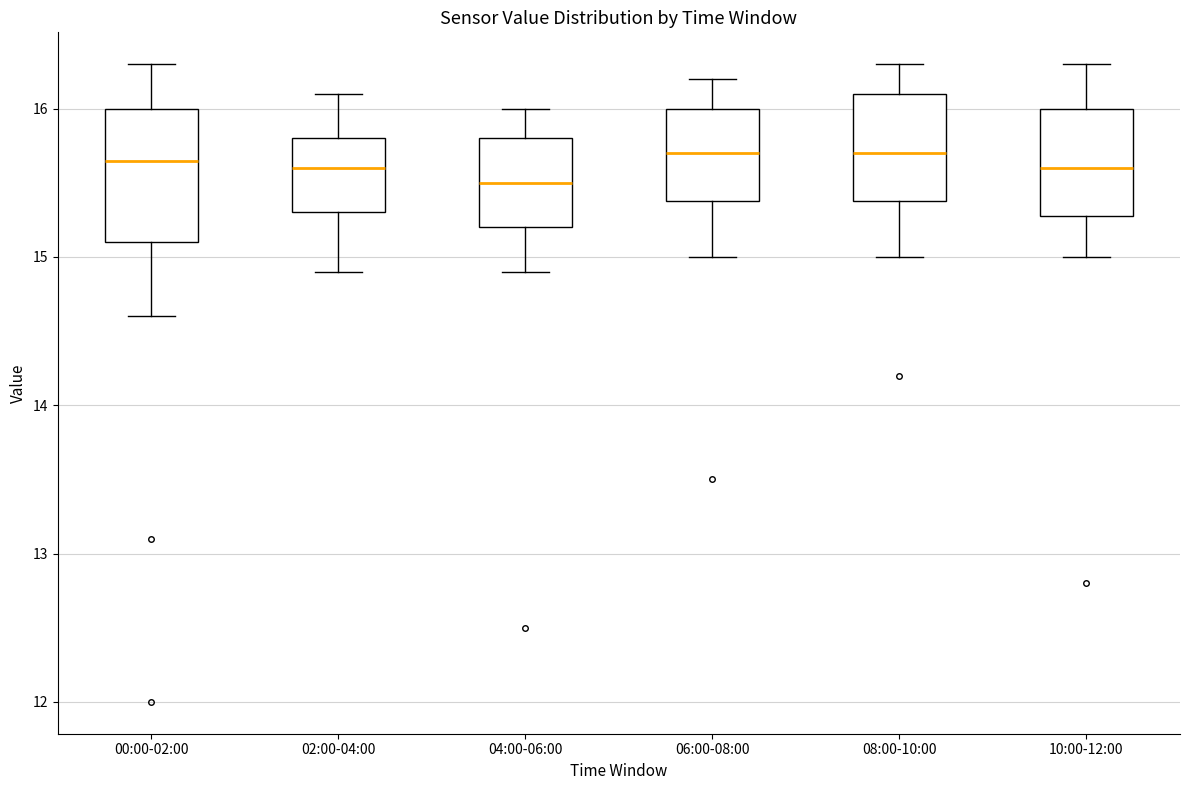

Reading left to right, read every box against the y-axis: the position of its median line, the range the box covers, and the ends of its whiskers. The values are not printed on the chart, so give them approximately, as read against the axis.

00:00-02:00: median 15.7, box 15.1 to 16.0, whiskers 14.6 to 16.3
02:00-04:00: median 15.6, box 15.3 to 15.8, whiskers 14.9 to 16.1
04:00-06:00: median 15.5, box 15.2 to 15.8, whiskers 14.9 to 16.0
06:00-08:00: median 15.7, box 15.4 to 16.0, whiskers 15.0 to 16.2
08:00-10:00: median 15.7, box 15.4 to 16.1, whiskers 15.0 to 16.3
10:00-12:00: median 15.6, box 15.3 to 16.0, whiskers 15.0 to 16.3